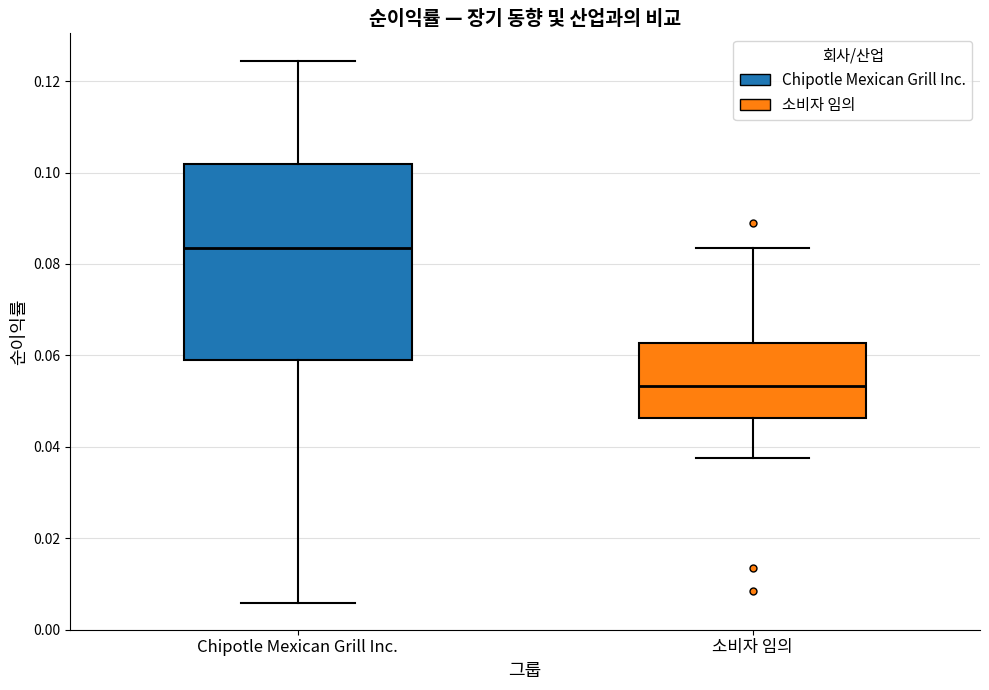

Where does the lower whisker of the box for Chipotle Mexican Grill Inc. end on the y-axis? The values are not printed on the chart, so give them approximately, as read against the axis.

0.006